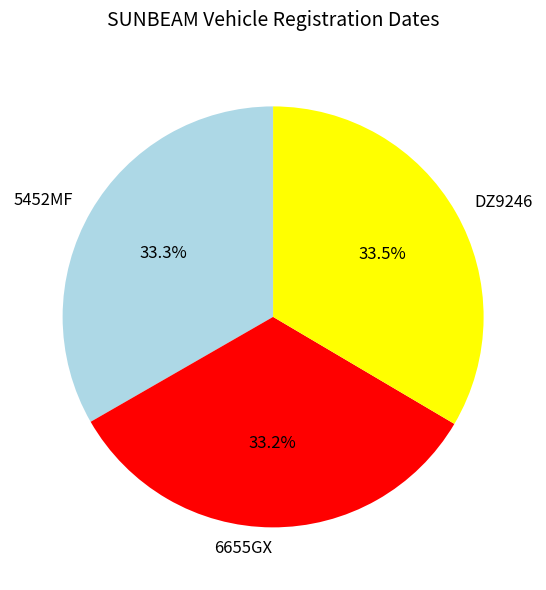

What percentage do 6655GX and DZ9246 together represent?

66.7%